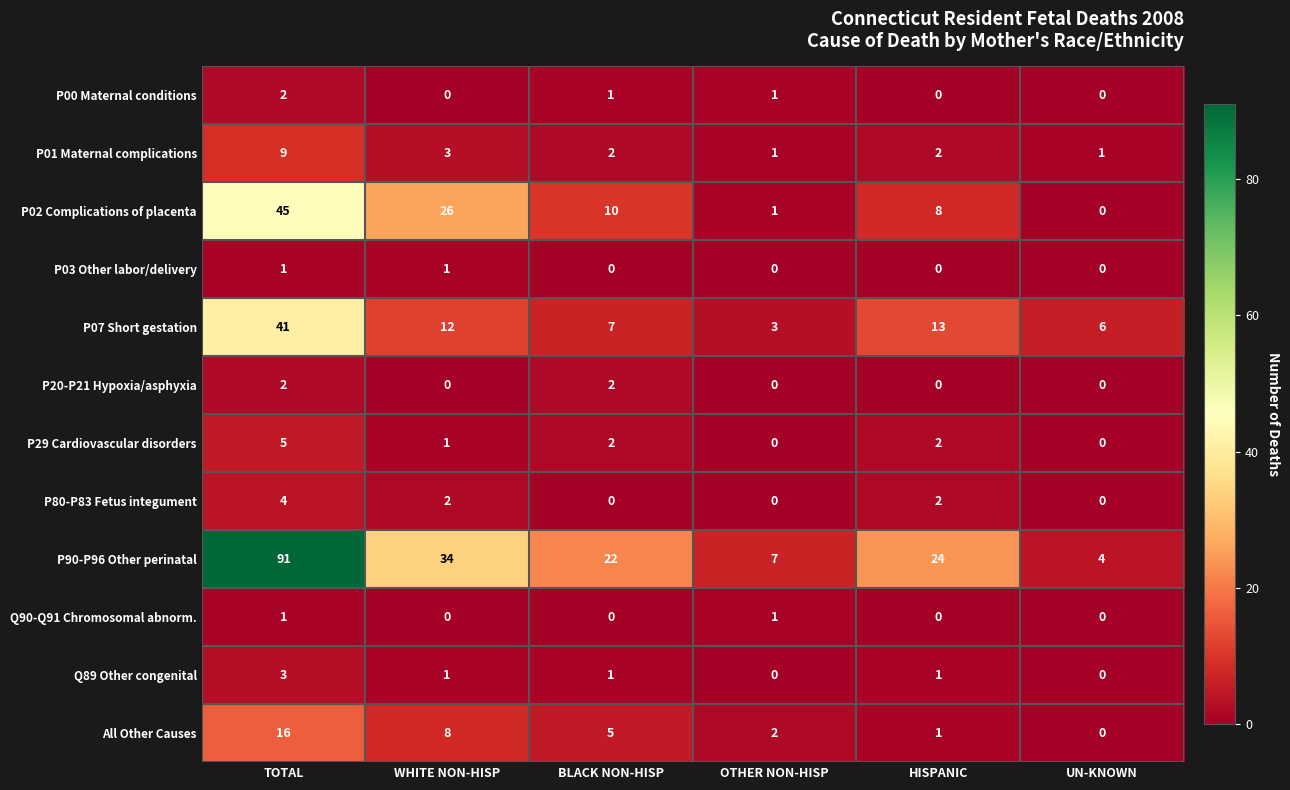

At which category is the sum across all series the highest?

TOTAL